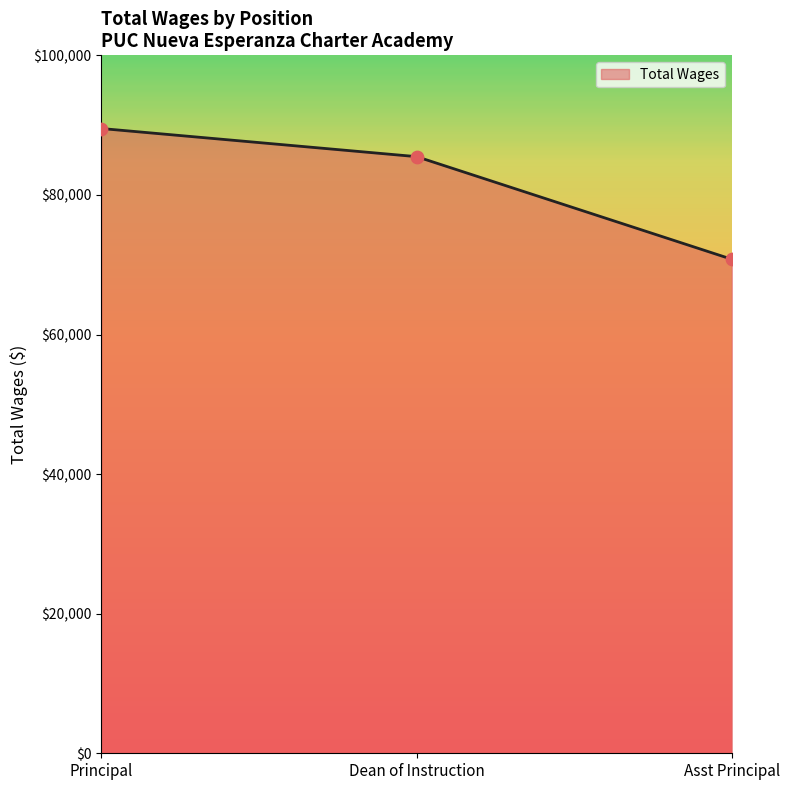

Which has a higher value, Asst Principal or Dean of Instruction?

Dean of Instruction